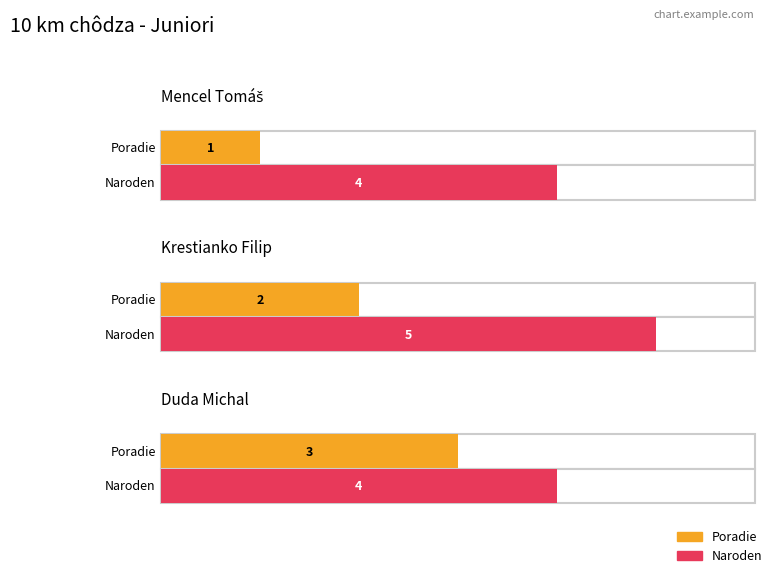

What is the label of the 3rd bar from the right?

Mencel Tomáš